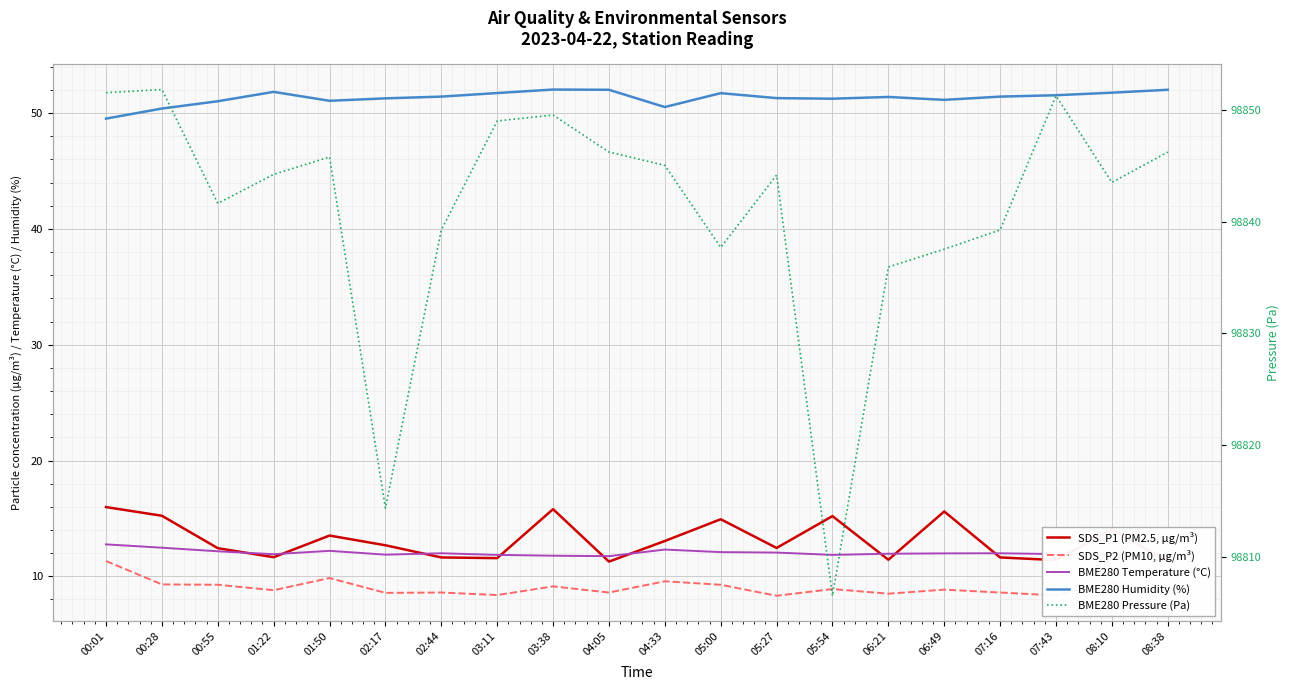

The value of BME280 Humidity (%) at 00:28 is 50.4. True or false?

True